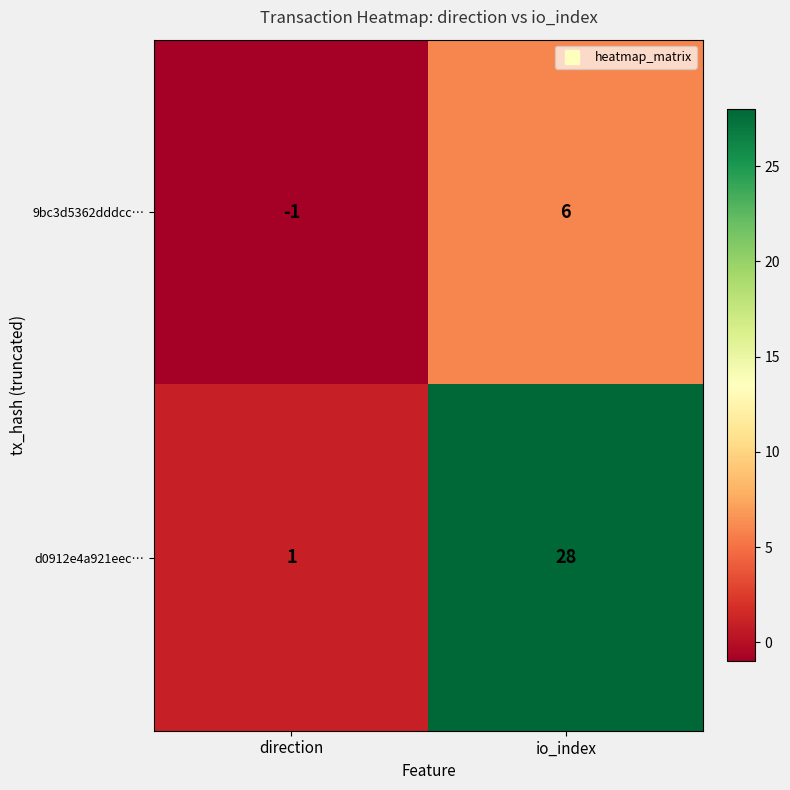

True or false: d0912e4a921eec… has a value of 1 at direction.

True